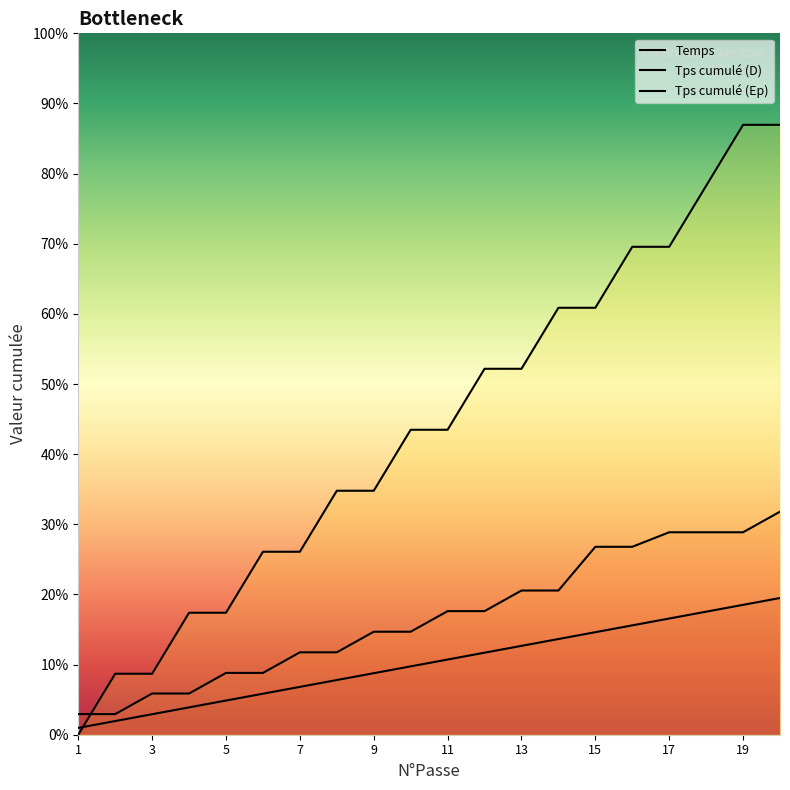

How many values in the Temps series are below 38?

10